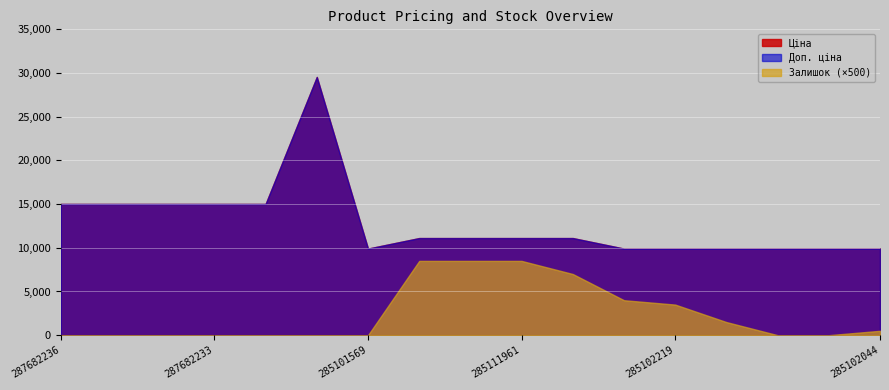

Reading left to right, what are all the values shown in this chart?

Ціна: 287682236=15019.2	287682235=15019.2	287682234=15019.2	287682233=15019.2	287682231=15019.2	287702232=29548.9	285101569=9908.5	285112220=11113.6	285112217=11113.6	285111961=11113.6	285111912=11113.6	285102221=9908.5	285102219=9908.5	285102218=9908.5	285102216=9908.5	285102120=9908.5	285102044=9908.5
Доп. ціна: 287682236=15019.2	287682235=15019.2	287682234=15019.2	287682233=15019.2	287682231=15019.2	287702232=29548.9	285101569=9908.5	285112220=11113.6	285112217=11113.6	285111961=11113.6	285111912=11113.6	285102221=9908.5	285102219=9908.5	285102218=9908.5	285102216=9908.5	285102120=9908.5	285102044=9908.5
Залишок: 287682236=0.0	287682235=0.0	287682234=0.0	287682233=0.0	287682231=0.0	287702232=0.0	285101569=0.0	285112220=17.0	285112217=17.0	285111961=17.0	285111912=14.0	285102221=8.0	285102219=7.0	285102218=3.0	285102216=0.0	285102120=0.0	285102044=1.0